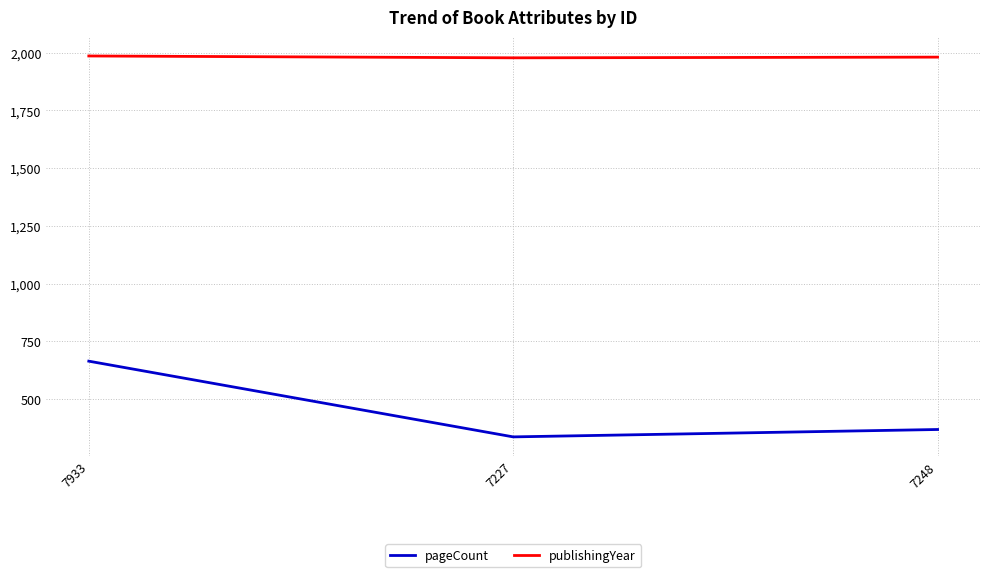

Rank the series by their maximum value, from lowest to highest.

pageCount, publishingYear